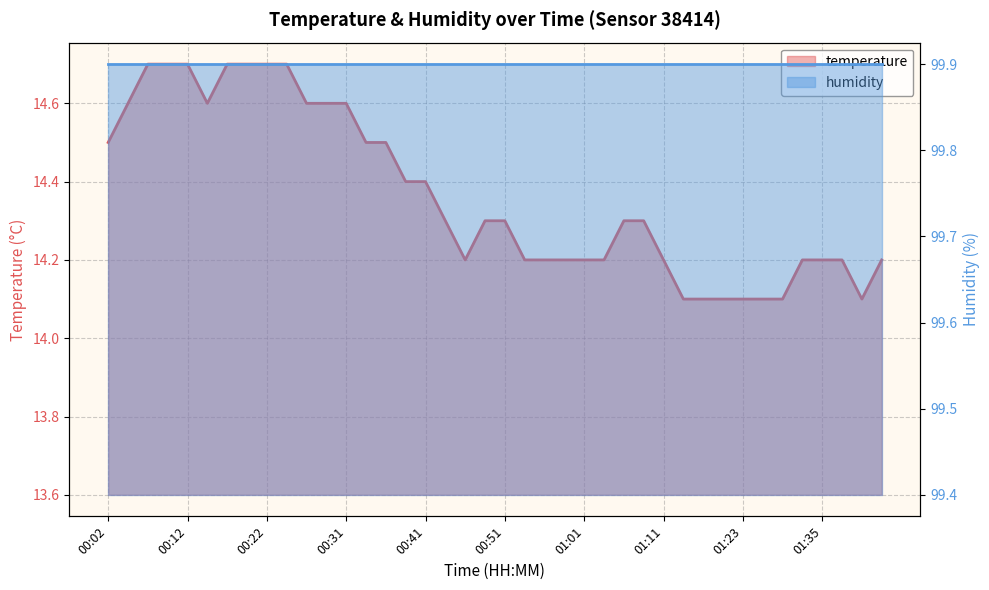

Reading right to left, list all the values displayed in this chart.

01:43=14.2	01:40=14.1	01:38=14.2	01:35=14.2	01:33=14.2	01:30=14.1	01:28=14.1	01:23=14.1	01:19=14.1	01:16=14.1	01:14=14.1	01:11=14.2	01:09=14.3	01:06=14.3	01:04=14.2	01:01=14.2	00:59=14.2	00:56=14.2	00:54=14.2	00:51=14.3	00:49=14.3	00:46=14.2	00:44=14.3	00:41=14.4	00:39=14.4	00:36=14.5	00:34=14.5	00:31=14.6	00:29=14.6	00:27=14.6	00:24=14.7	00:22=14.7	00:19=14.7	00:17=14.7	00:14=14.6	00:12=14.7	00:09=14.7	00:07=14.7	00:04=14.6	00:02=14.5